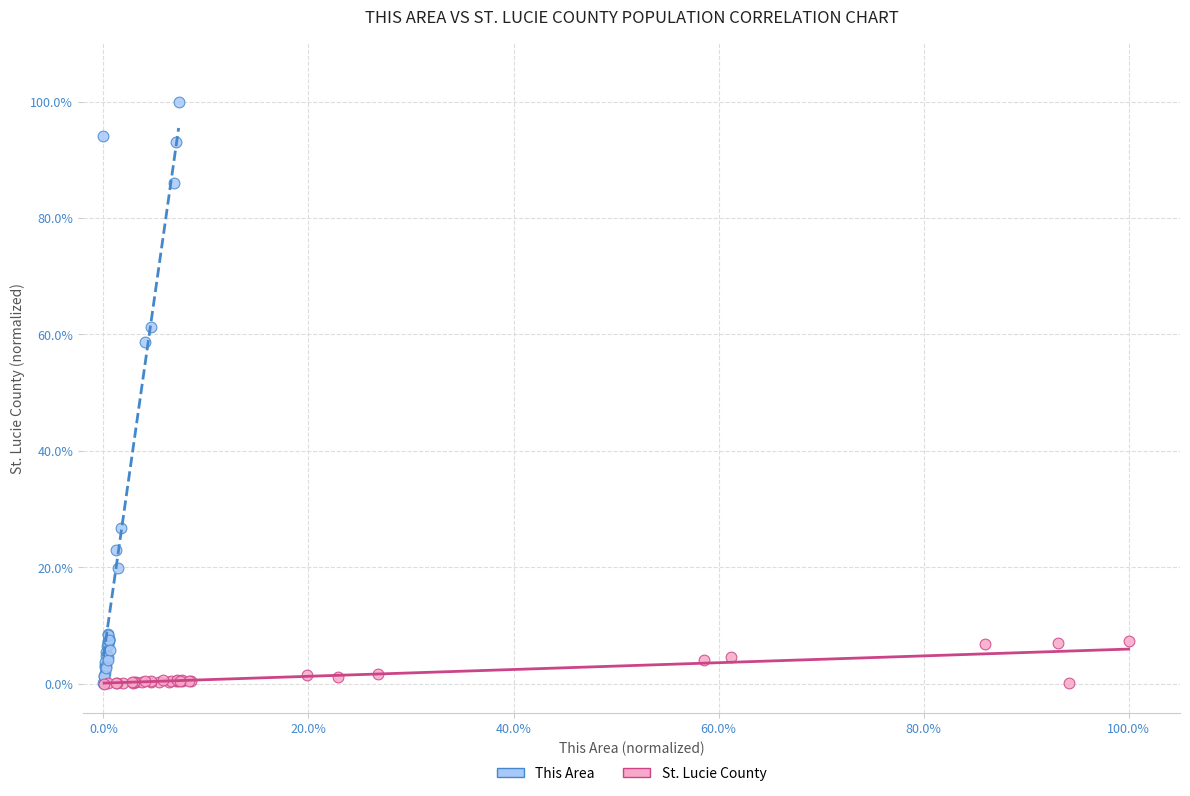

Which series has the widest spread of Y values?

This Area